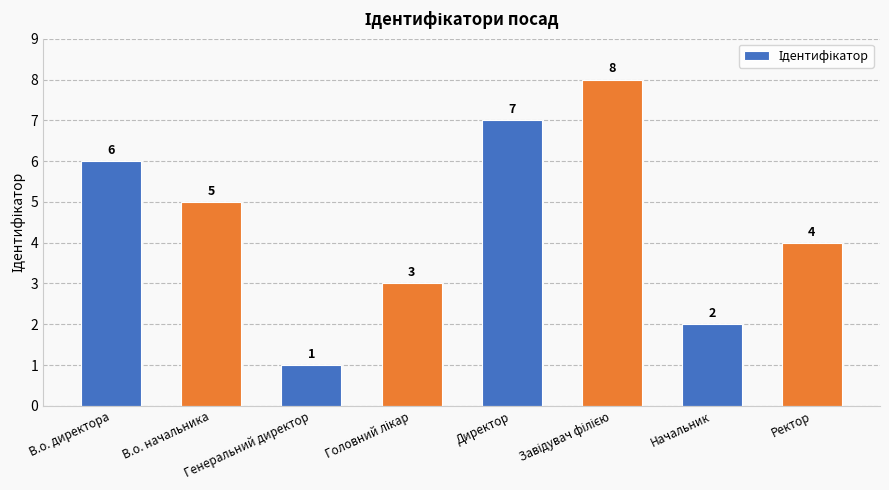

What is the sum of all values?

36